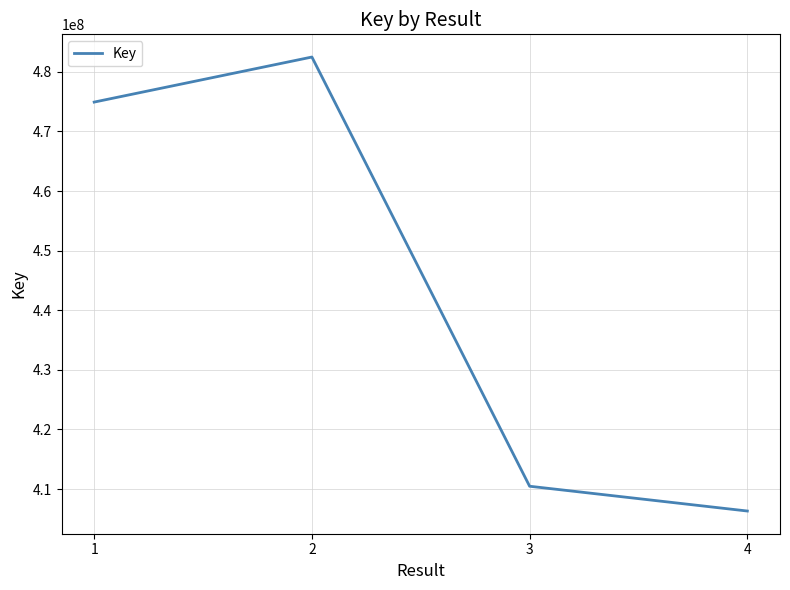

Is it true that the value at 3 is 410473732?

True